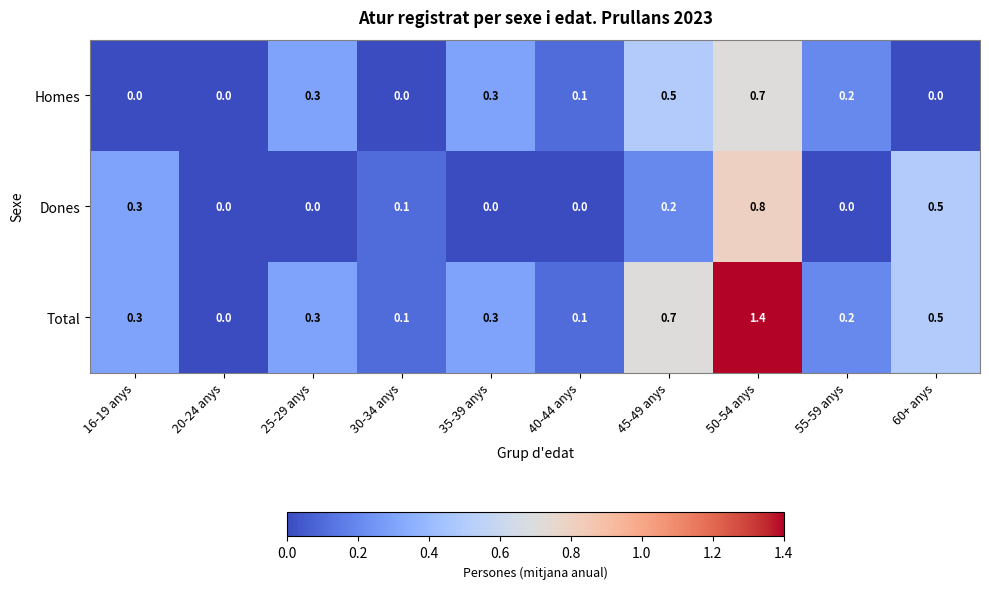

Rank the series at 50-54 anys from lowest to highest value.

Homes, Dones, Total